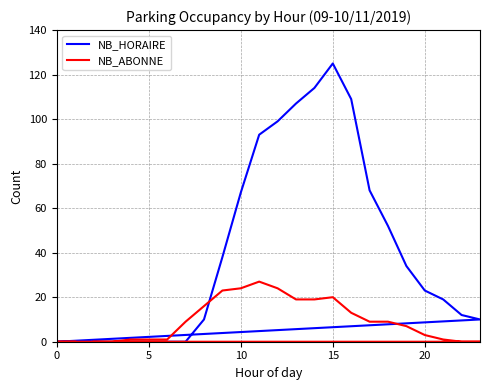

At 10, list the series in order from largest to smallest.

NB_ABONNE, NB_HORAIRE